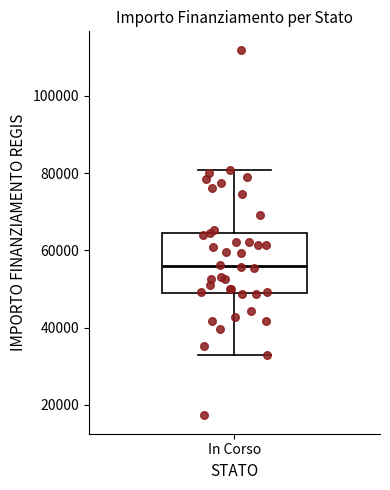

Read this box plot against the y-axis: the position of the median line, the range covered by the box, and the ends of both whiskers. The values are not printed on the chart, so give them approximately, as read against the axis.

median 56000, box 50000 to 64000, whiskers 32000 to 80000